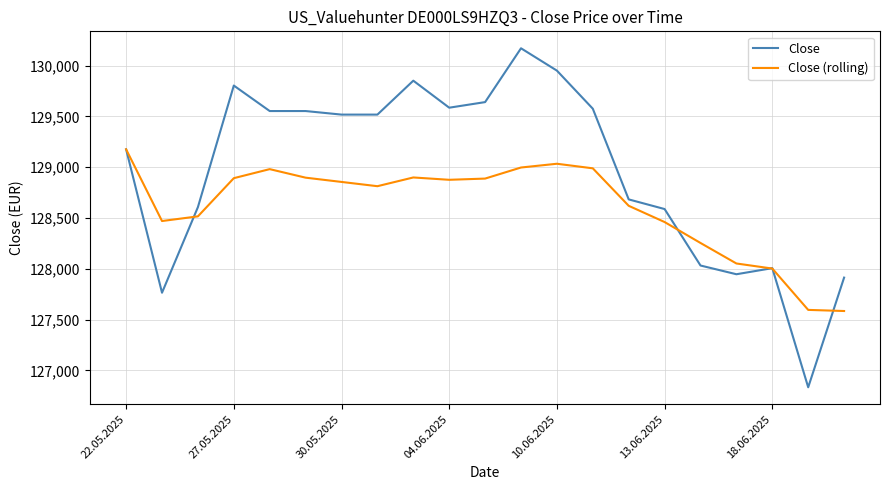

True or false: Close (rolling) and Close intersect in this chart.

True